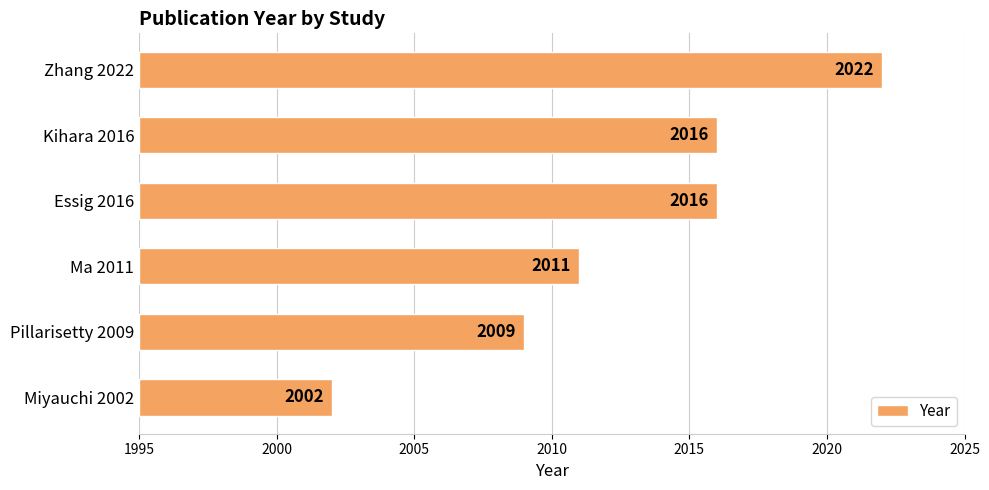

Are the bars grouped side by side (vs. stacked)?

No